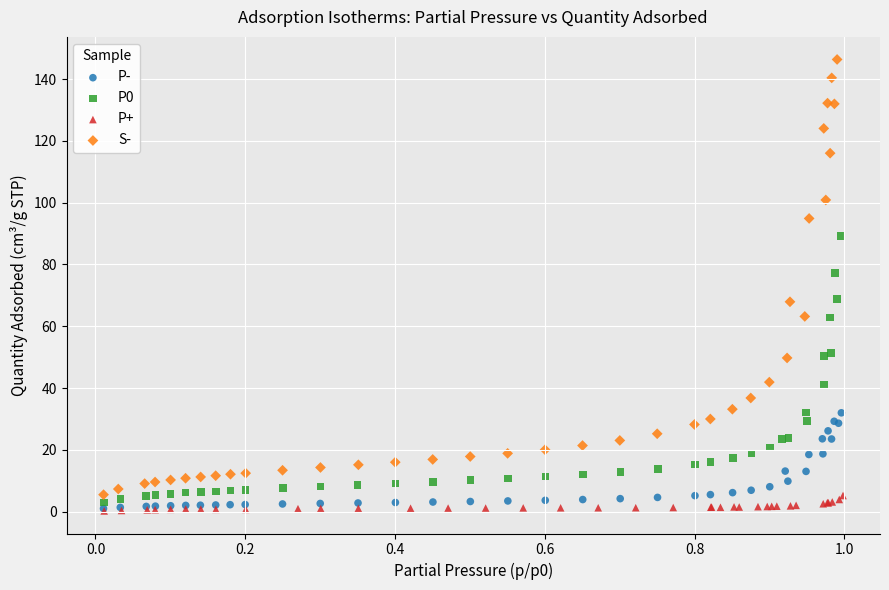

Which series has the widest spread of Y values?

S-